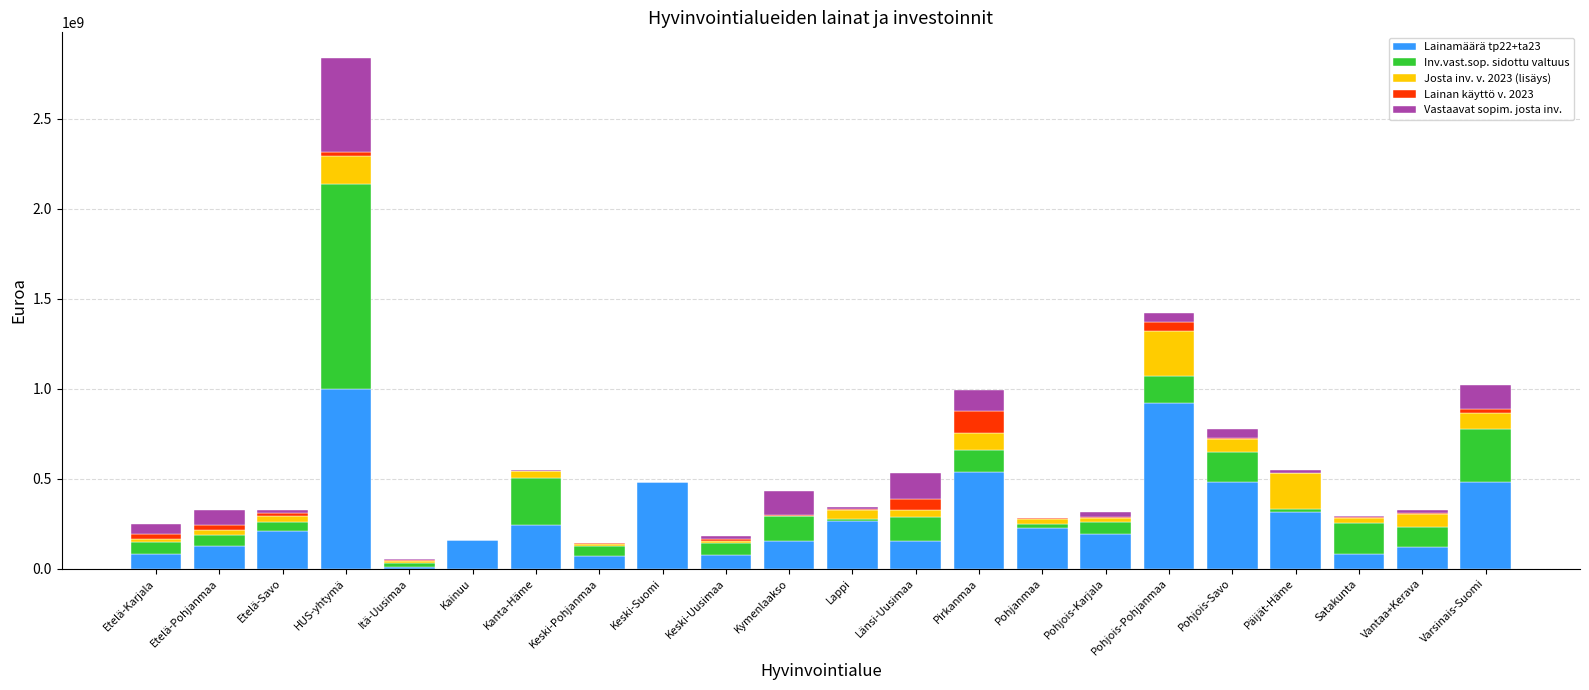

At which category is the sum across all series the highest?

HUS-yhtymä